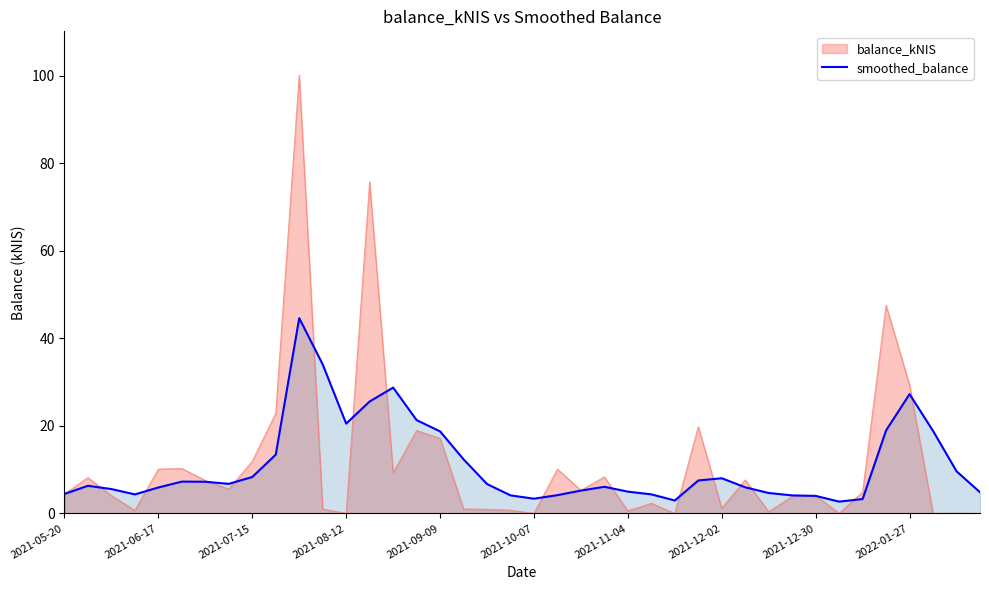

What position from the right is 19?

21